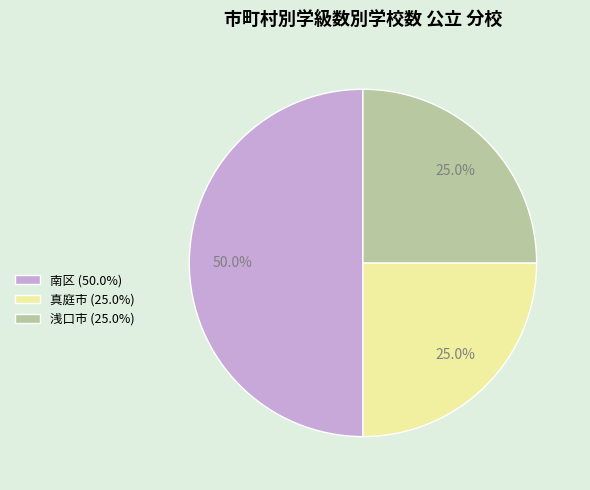

Count the number of slices in the pie.

3